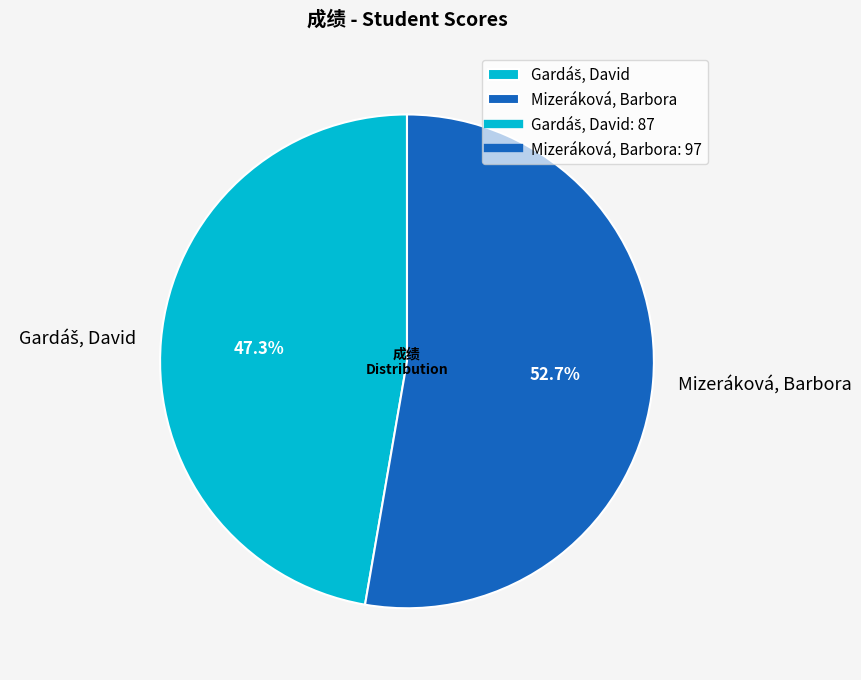

To the nearest percent, what is the difference between the largest and smallest slice percentages?

5%